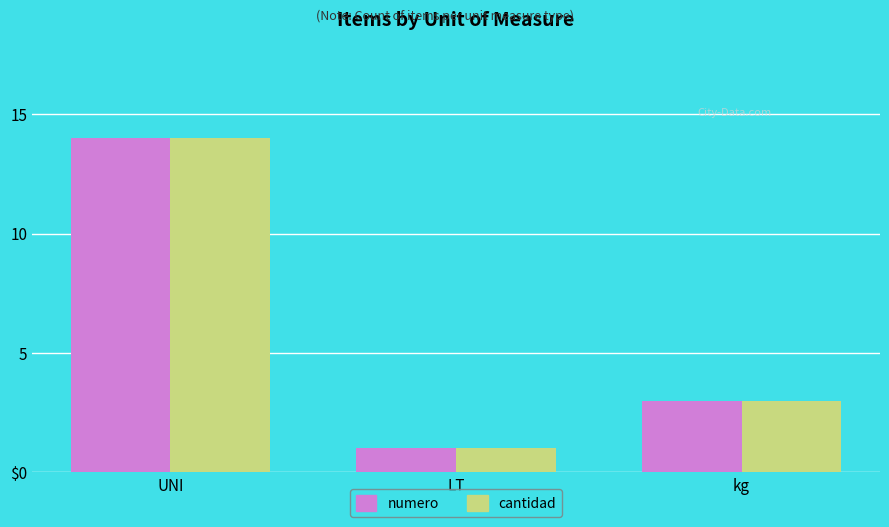

Does the chart contain stacked bars?

No